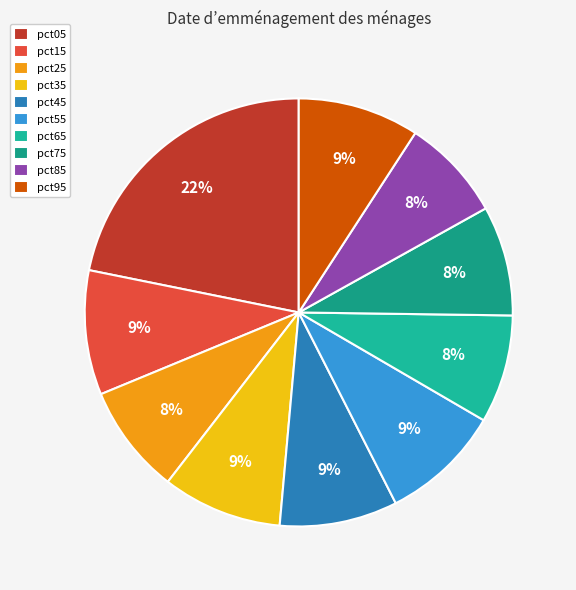

What is the largest slice in the pie chart?

pct05